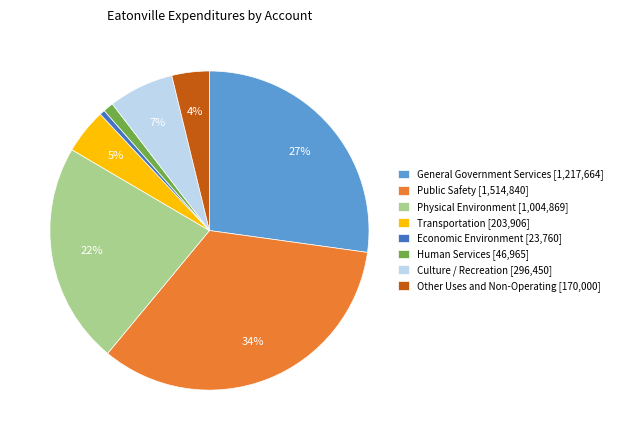

Is there any slice that represents more than half of the pie?

No